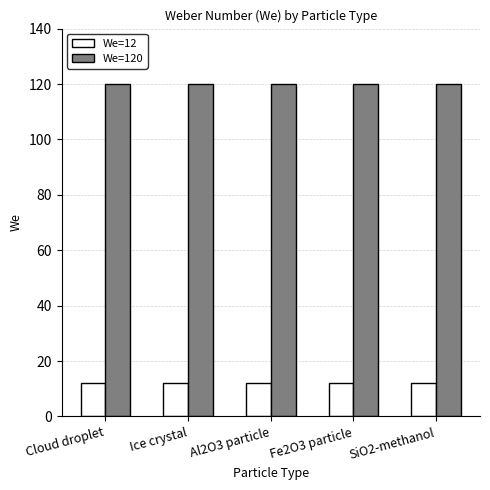

Read the We=120 value at Ice crystal.

120